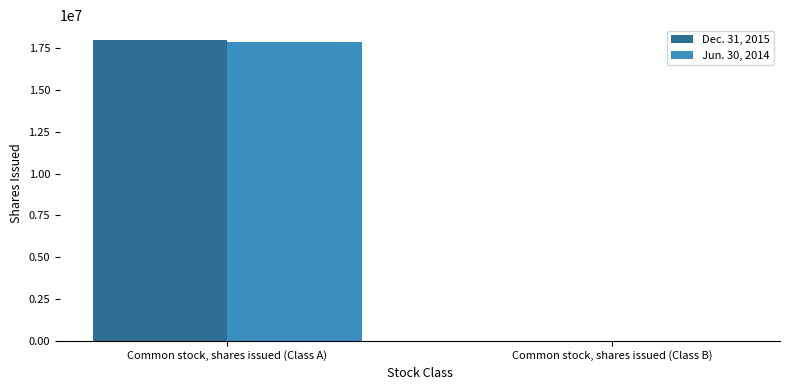

What is the sum of the Jun. 30, 2014 values at Common stock, shares issued (Class B) and Common stock, shares issued (Class A)?

17858750